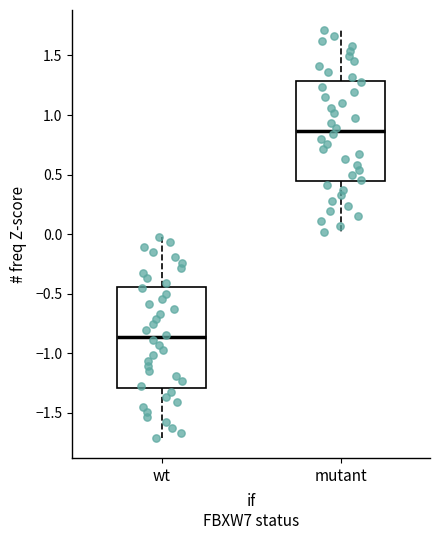

Reading left to right, transcribe this box plot: for each box, give where its median line is, the range the box spans, and where its two whiskers end, as read against the y-axis. The values are not printed on the chart, so give them approximately, as read against the axis.

wt: median -0.85, box -1.30 to -0.45, whiskers -1.70 to 0.00
mutant: median 0.85, box 0.45 to 1.30, whiskers 0.00 to 1.70